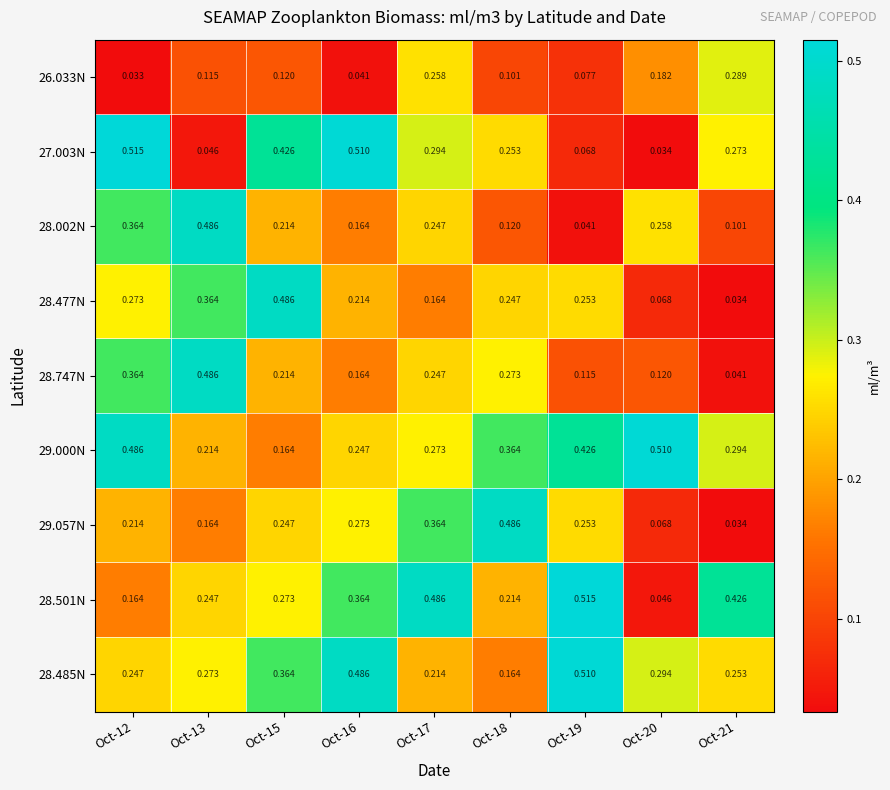

Is the value of 28.002N at Oct-16 greater than the value of 28.485N at Oct-17?

No